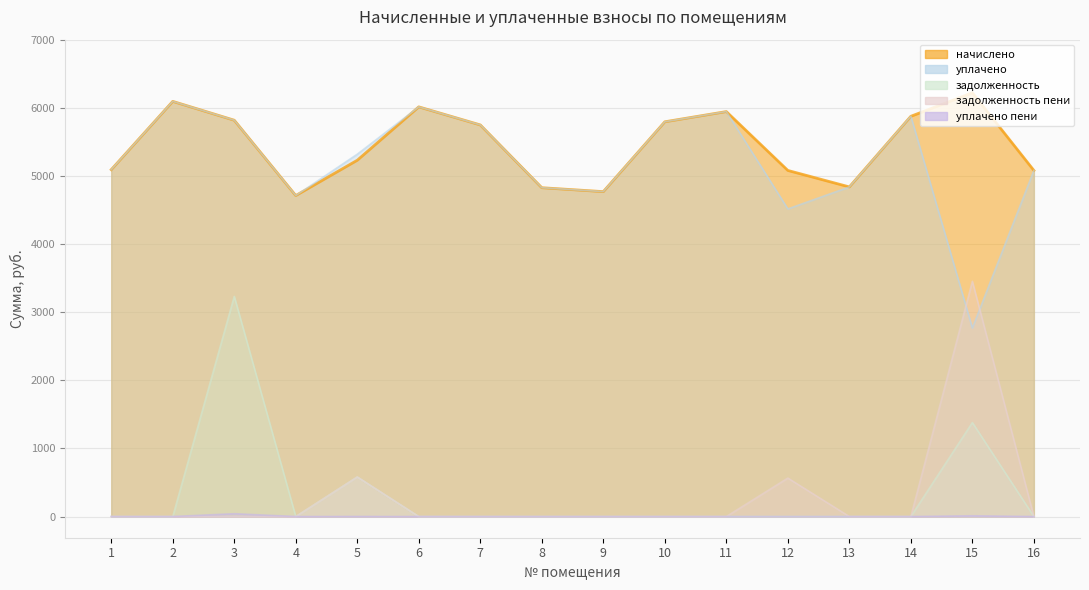

List the labels in order of задолженность пени value, largest first.

15, 5, 12, 1, 2, 3, 4, 6, 7, 8, 9, 10, 11, 13, 14, 16